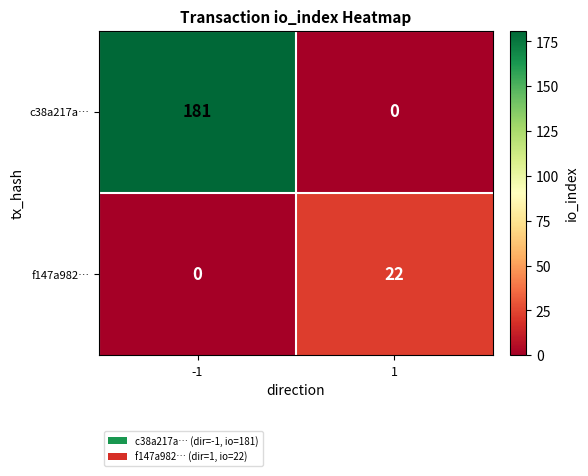

What is the spread (max minus min) of values at 1?

22